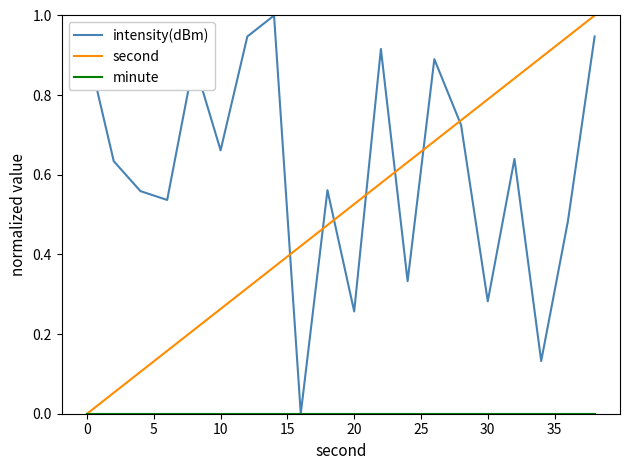

How many categories are shown in the chart?

20